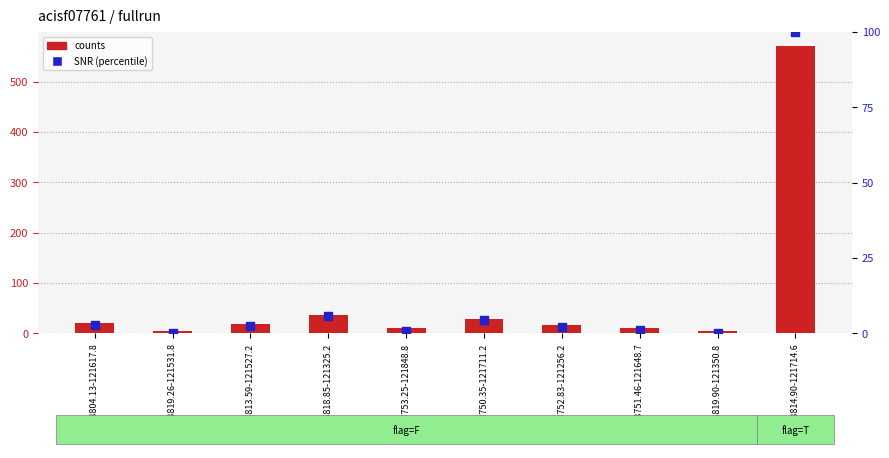

What are all the series names shown in the legend?

counts, SNR (percentile)